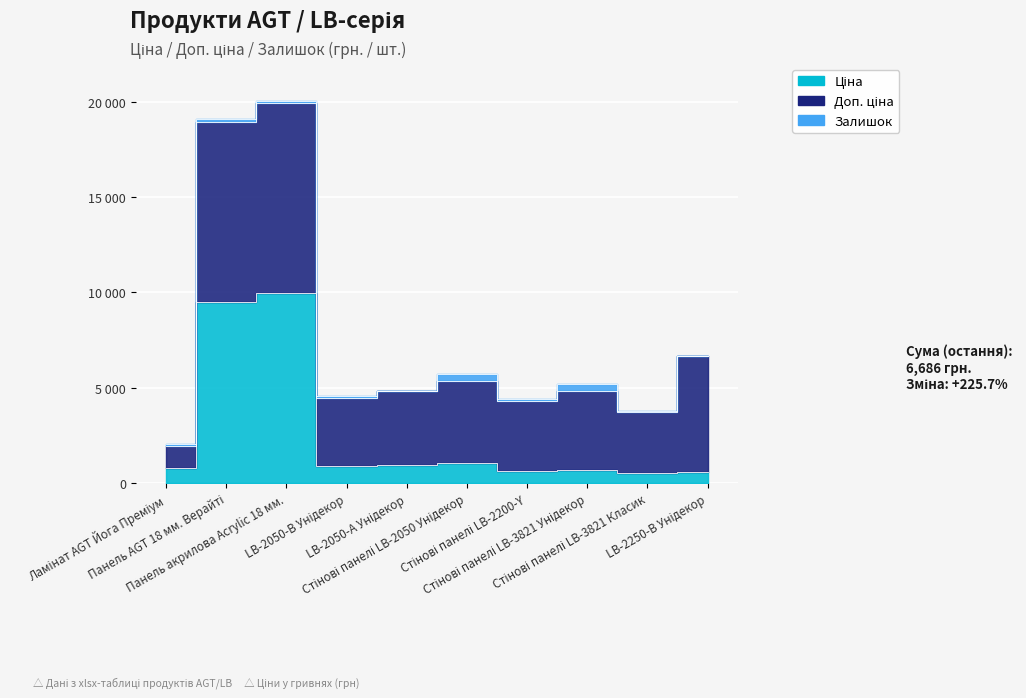

Which category has the lowest value in the Ціна series?

Стінові панелі LB-3821 Класик